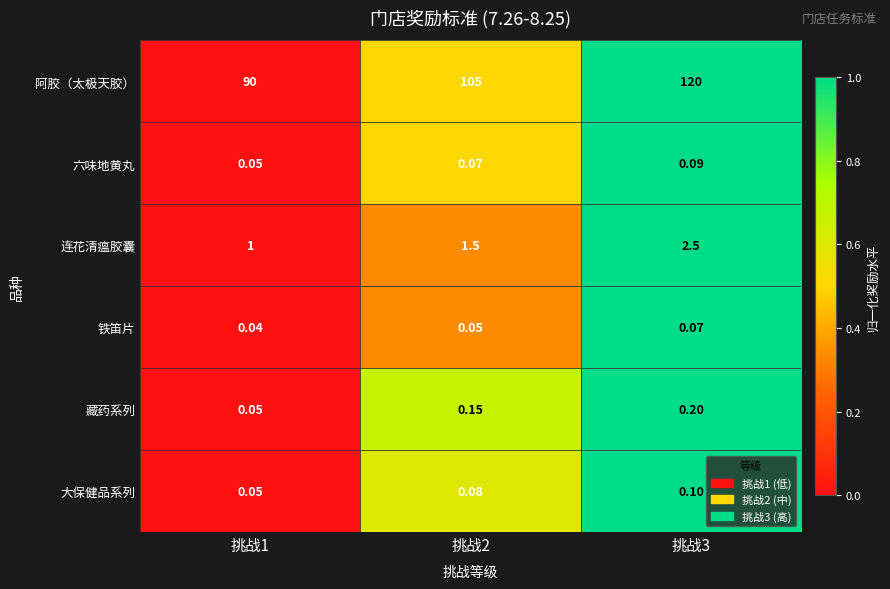

How many series are shown in this chart?

6